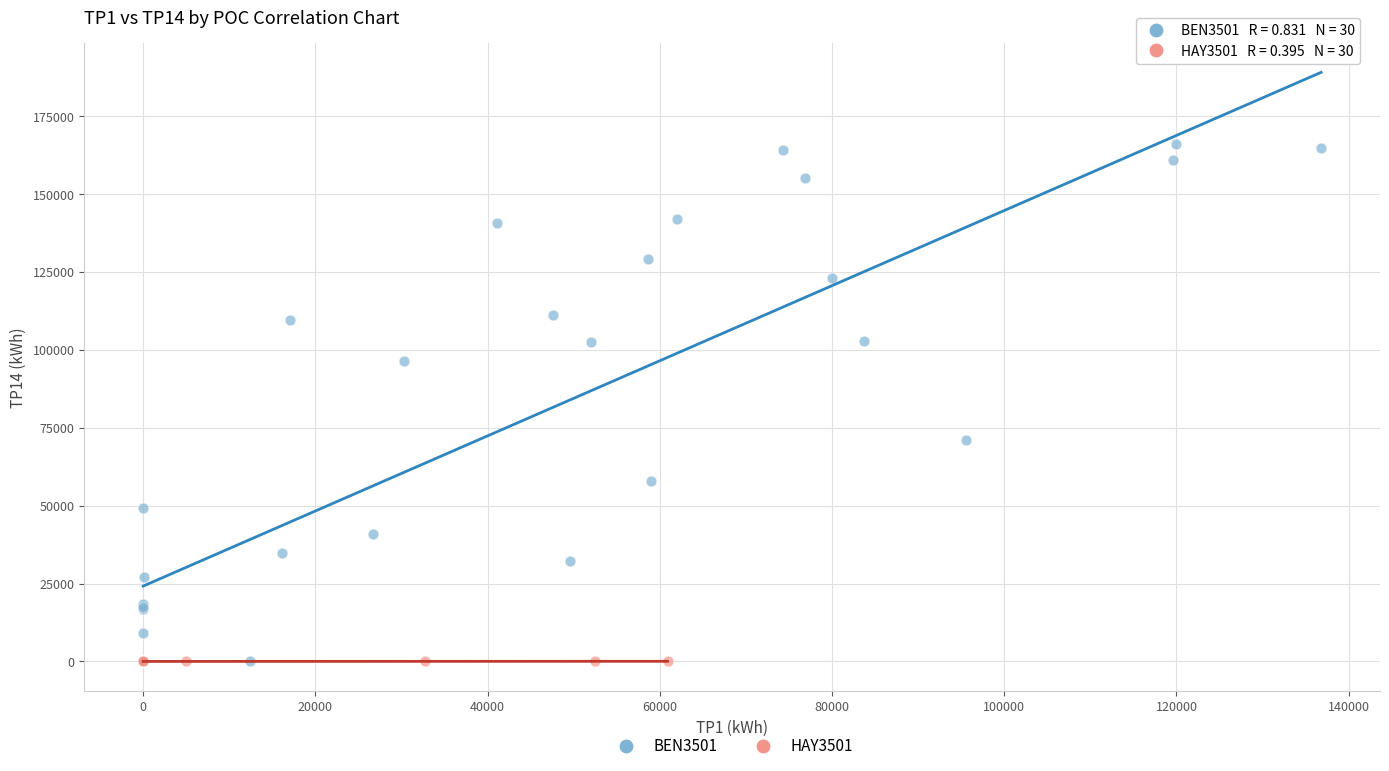

Which series contains the highest Y value?

BEN3501